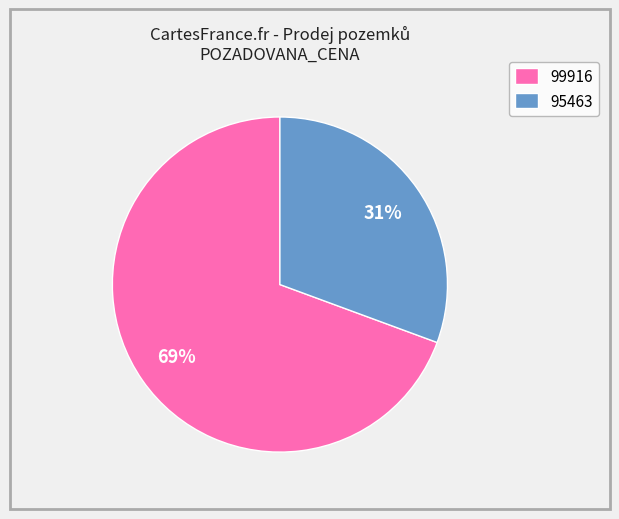

To the nearest percent, what portion does 95463 represent?

31%